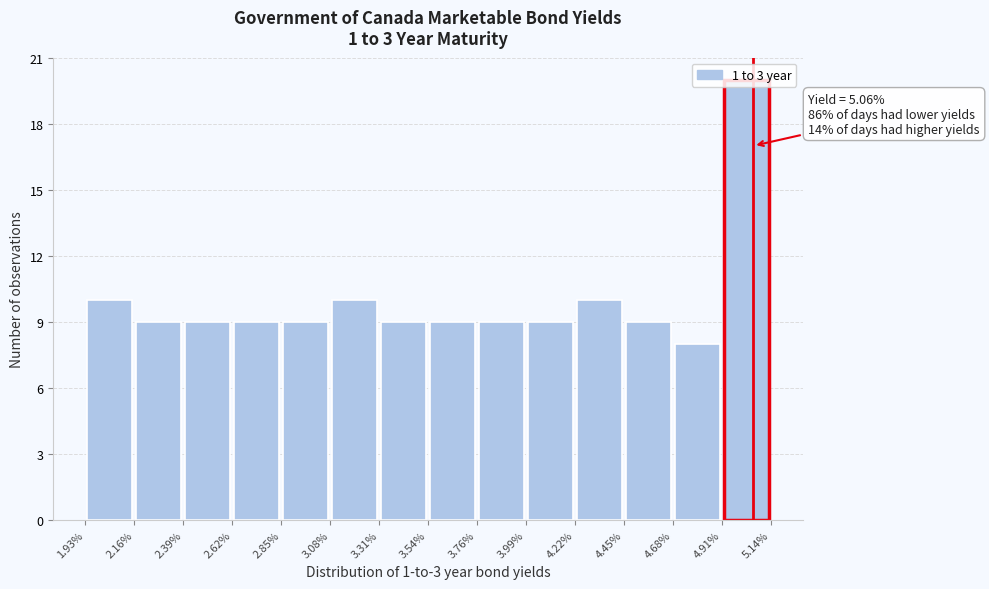

Over which range of the x-axis is the bar tallest?

4.91% to 5.14%